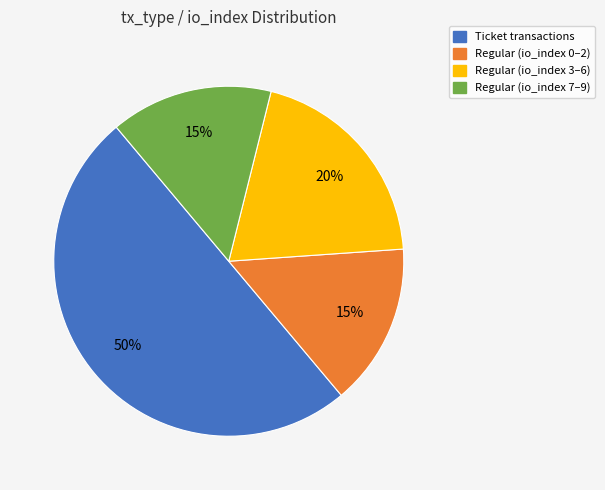

Count the number of slices in the pie.

4